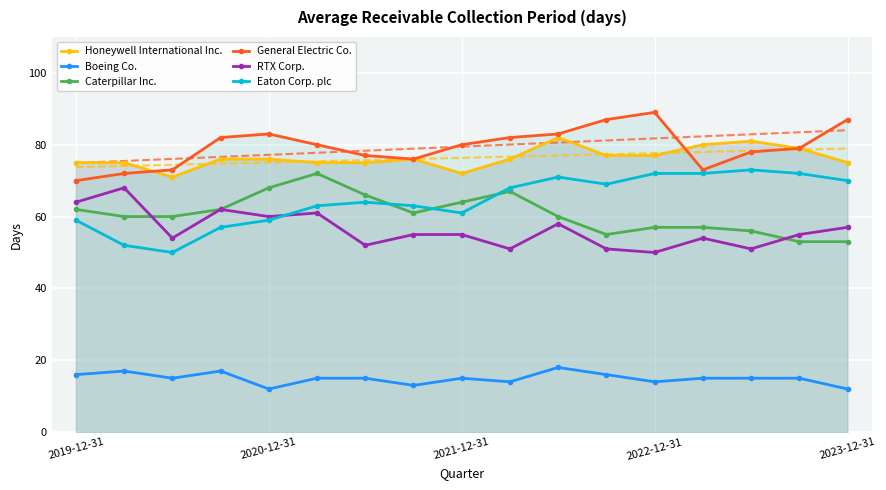

What is the approximate value of RTX Corp. at 13, to the nearest 5?

55